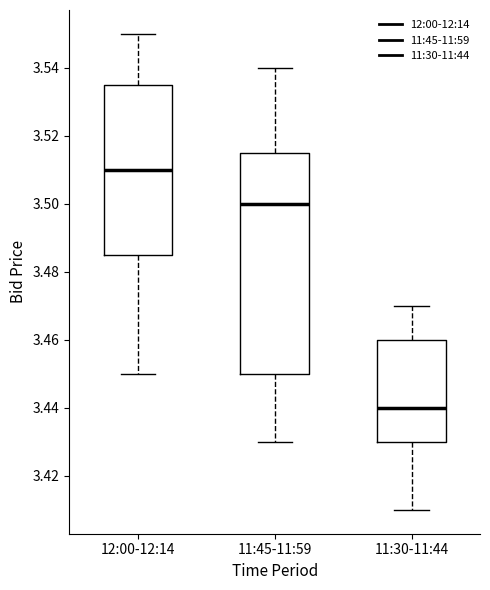

Which box's median line is the lowest?

11:30-11:44